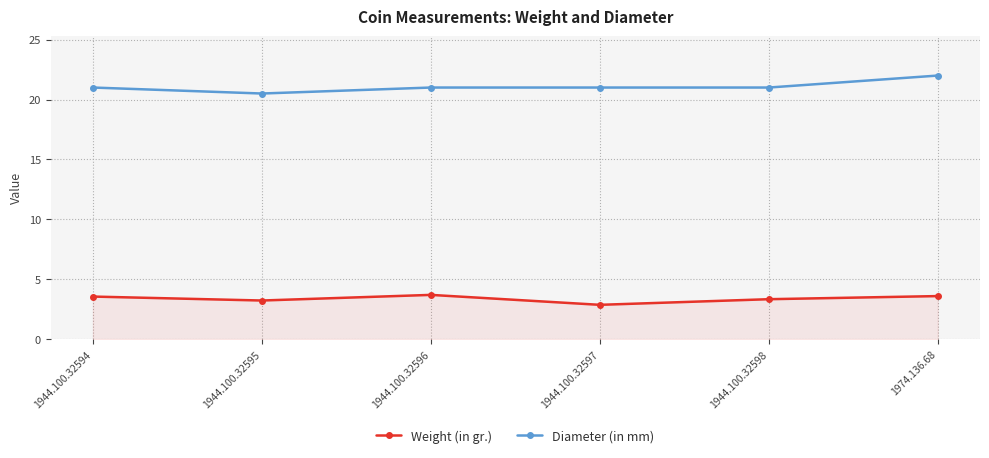

What is the maximum value shown in the chart?

22.0